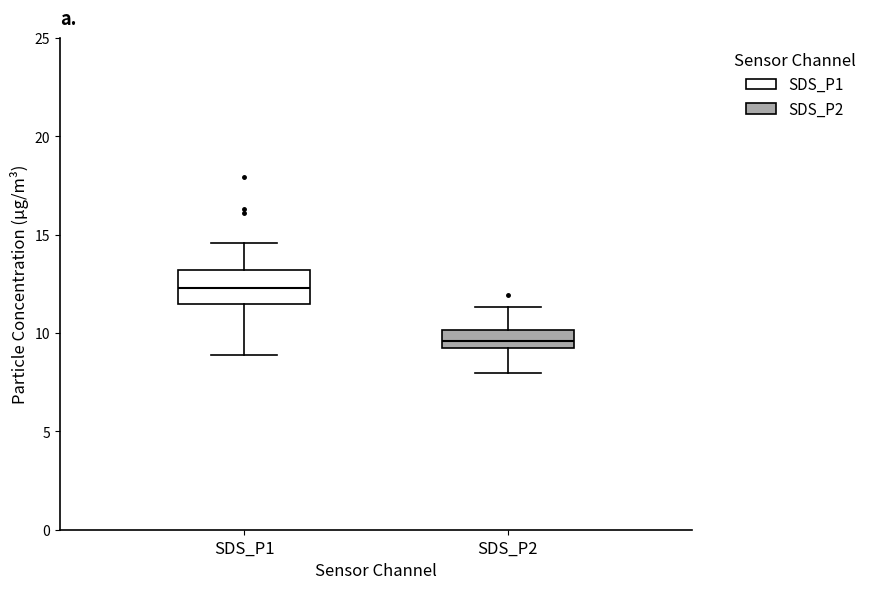

Where does the upper whisker of the box for SDS_P1 end on the y-axis? The values are not printed on the chart, so give them approximately, as read against the axis.

14.5